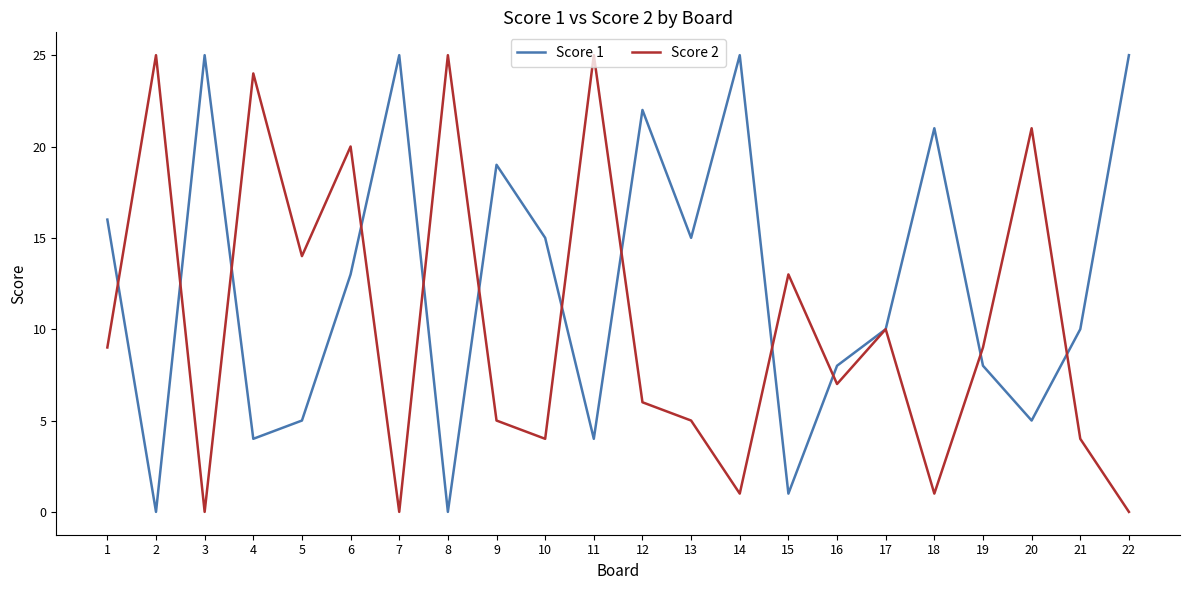

Which series ends up on top after the final intersection of Score 2 and Score 1?

Score 1